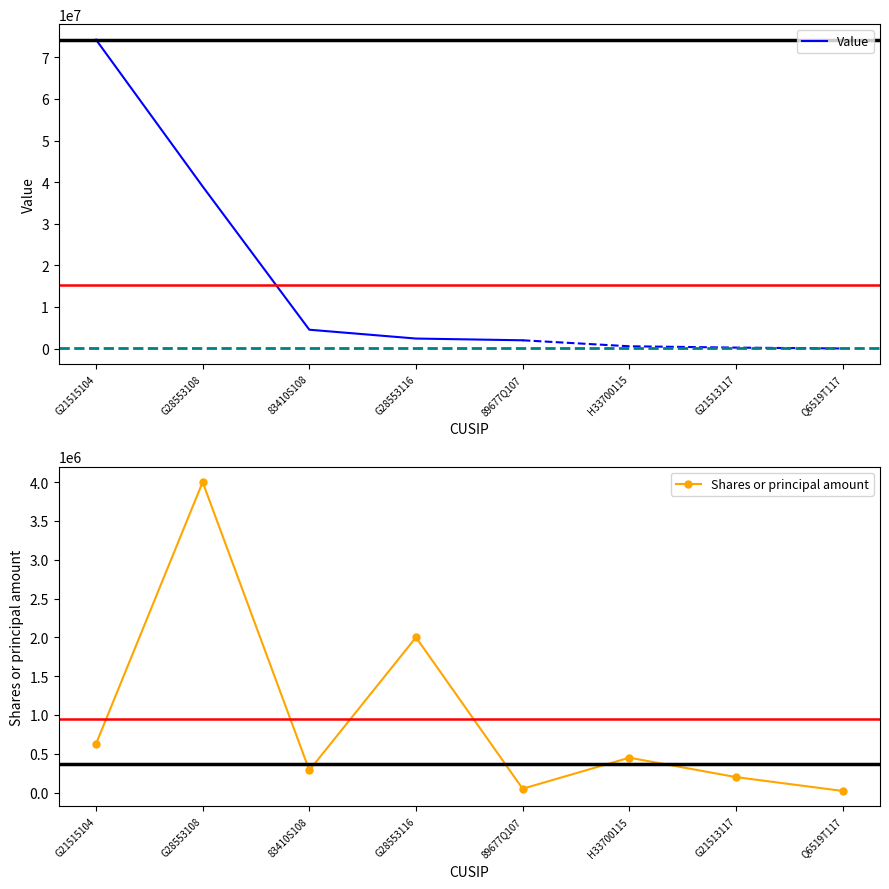

Where is the data nearest to the value 2010592?

G28553116